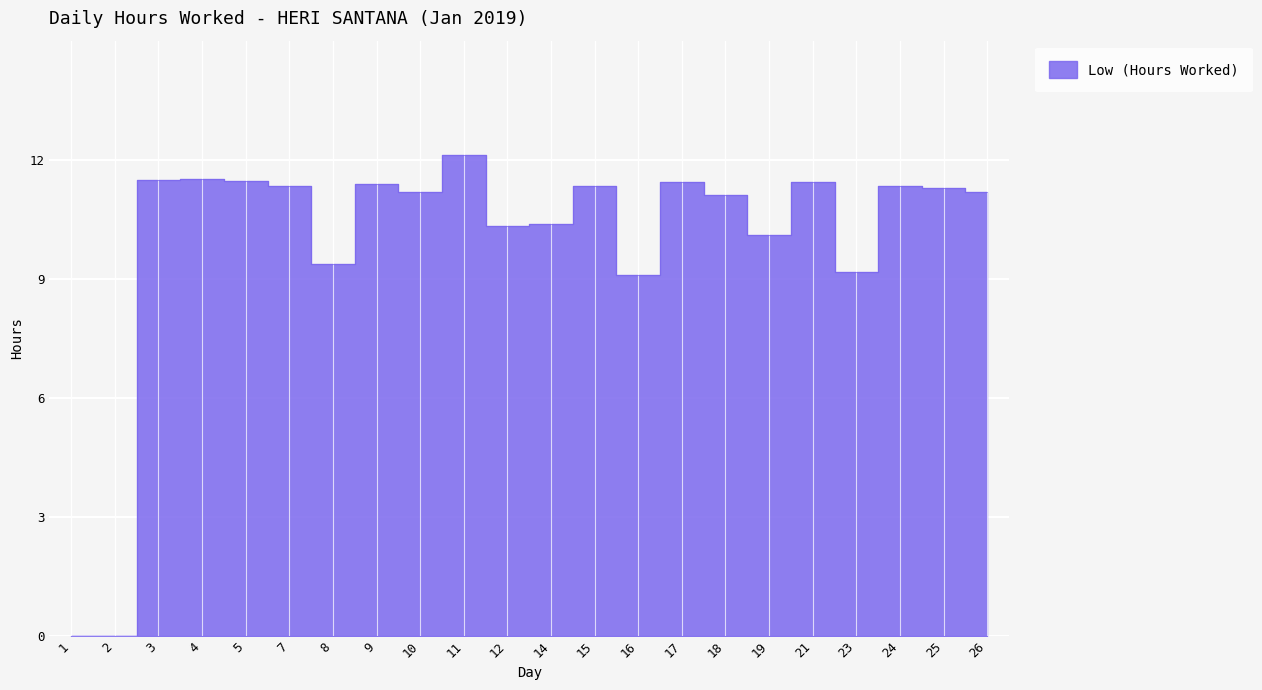

How many values exceed 11?

14